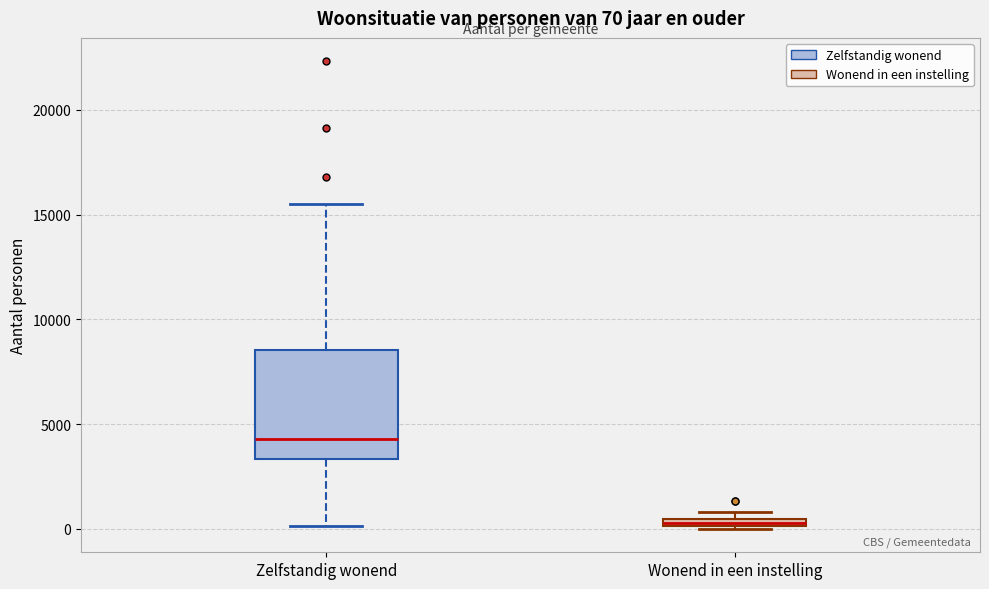

Which box is the tallest, from its lower edge to its upper edge?

Zelfstandig wonend